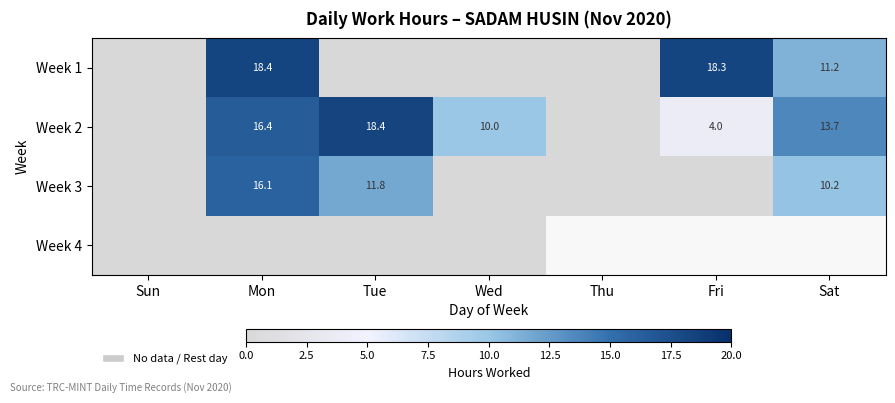

The Week 3 series shows 5.9 at Mon. True or false?

False